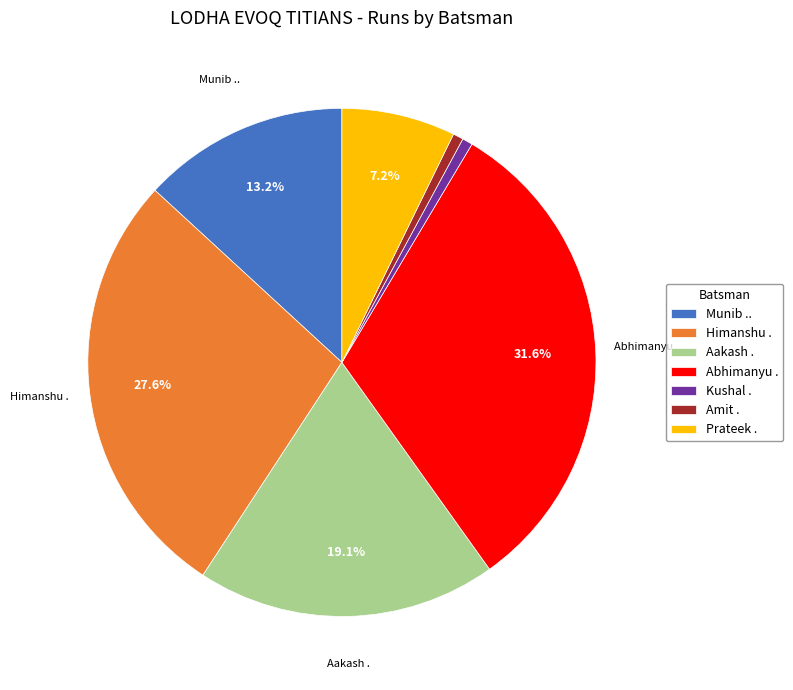

What portion of the pie excludes Himanshu .?

72.4%